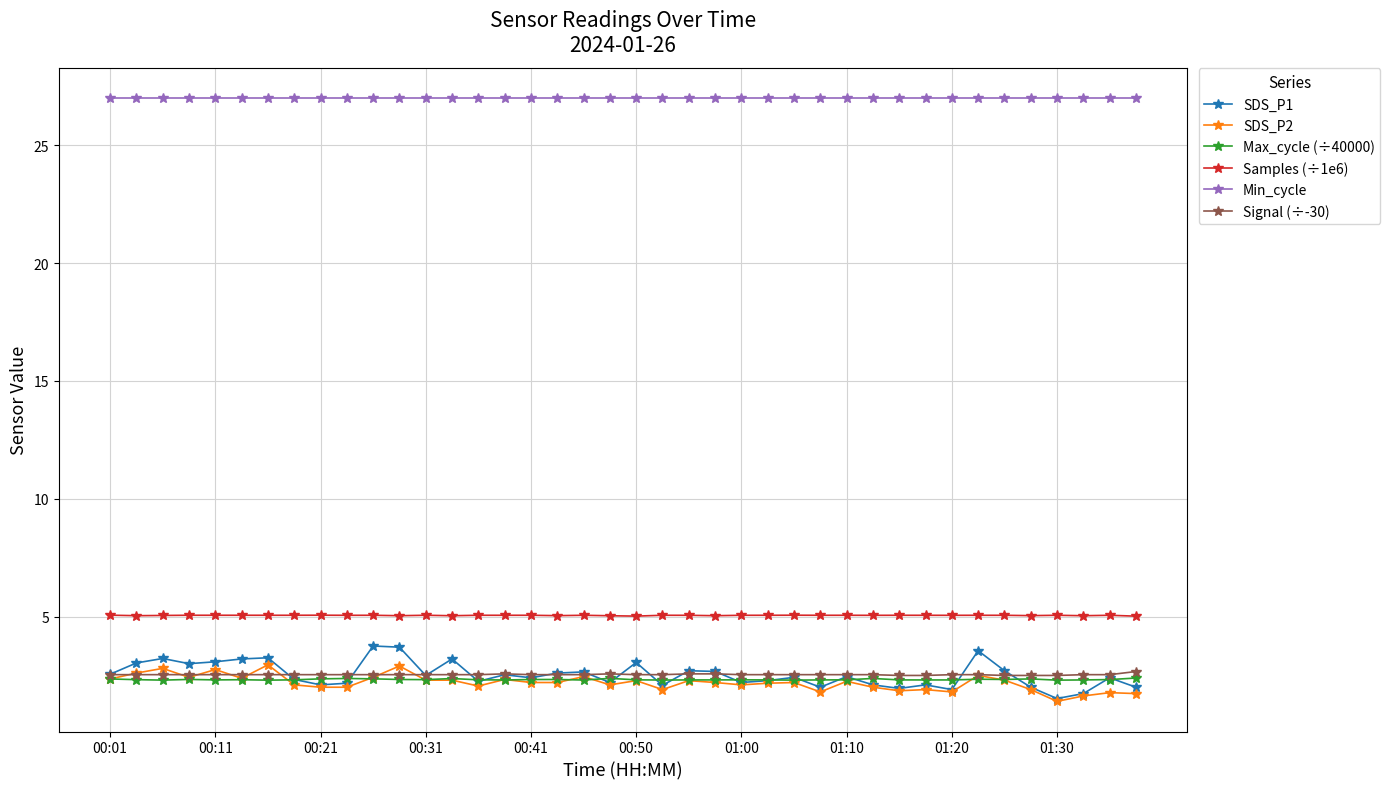

Which series has the largest total across all categories?

Min_cycle